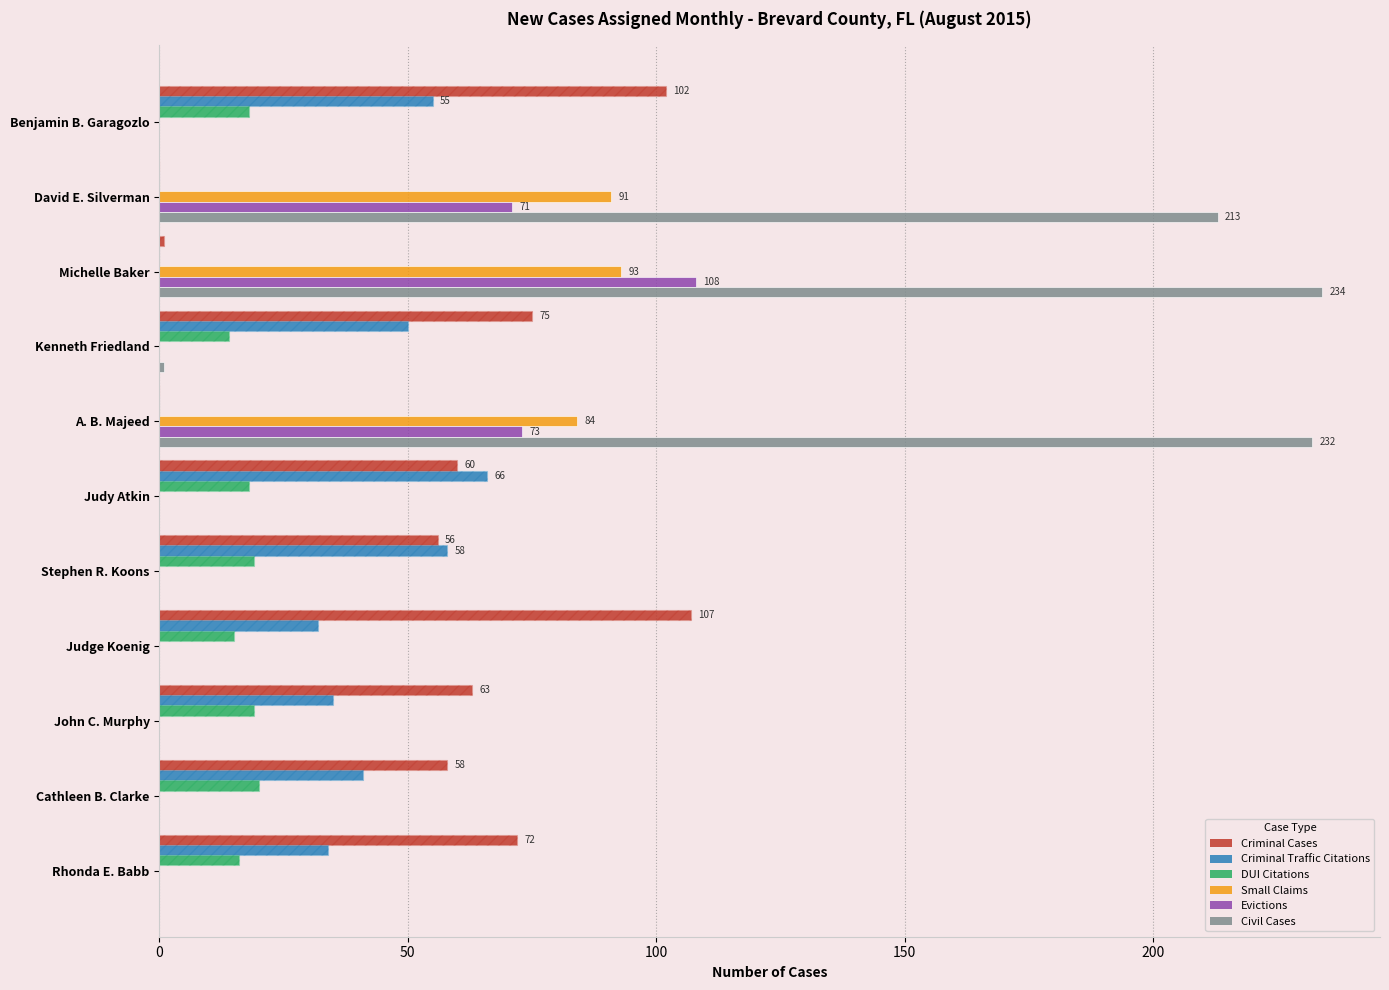

Is the value of Small Claims at Michelle Baker greater than the value of Criminal Cases at Judge Koenig?

No